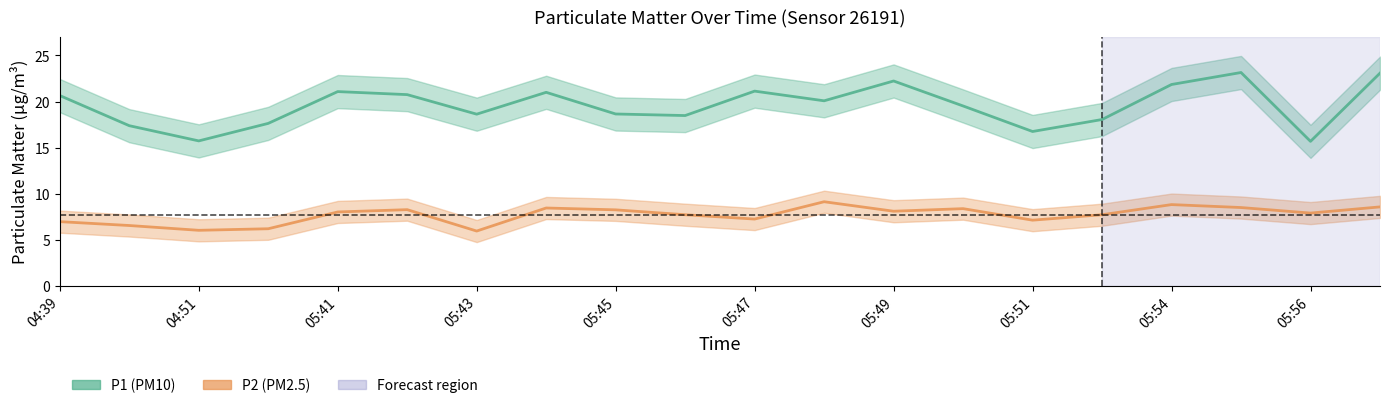

How many data points in P1 are above 20?

10